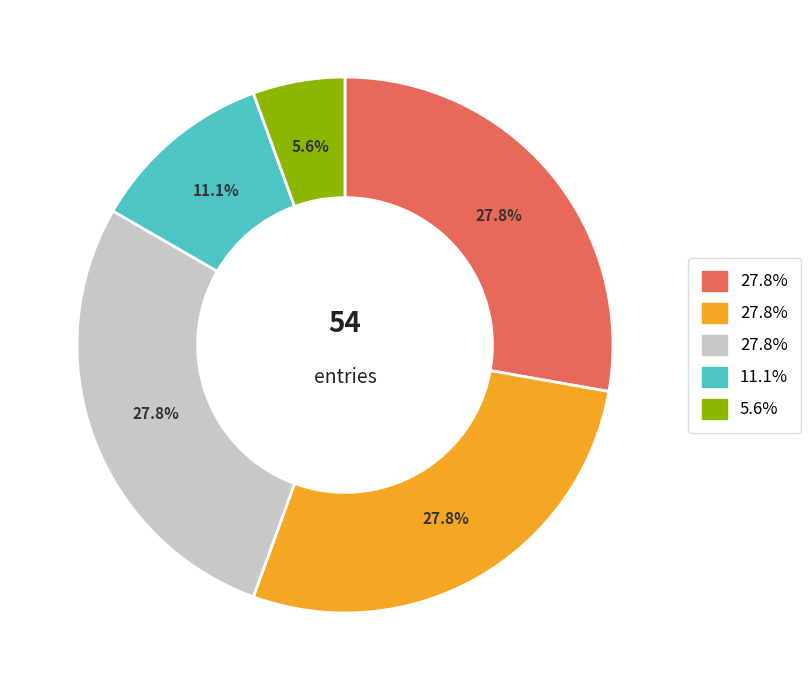

Does any single category account for the majority?

No